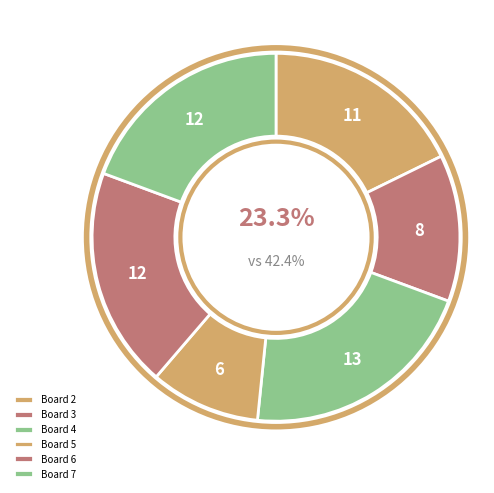

Combined, what portion of the pie is Board 3 and Board 6?

32.3%